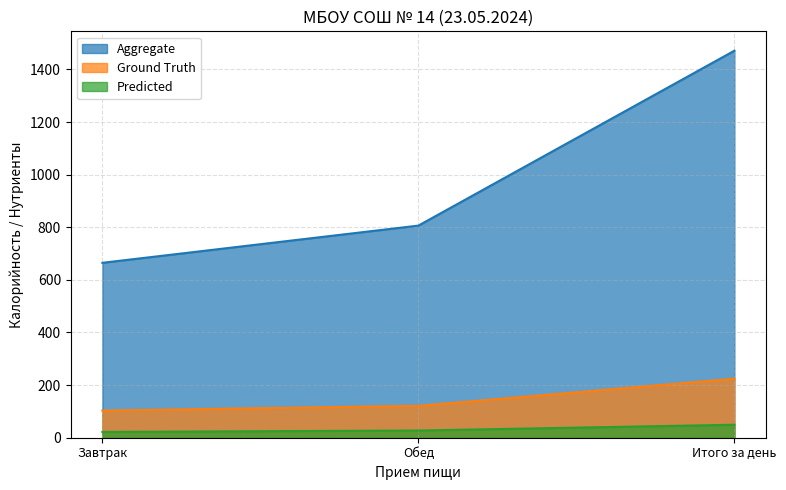

How many values in the Predicted series are below 27?

1